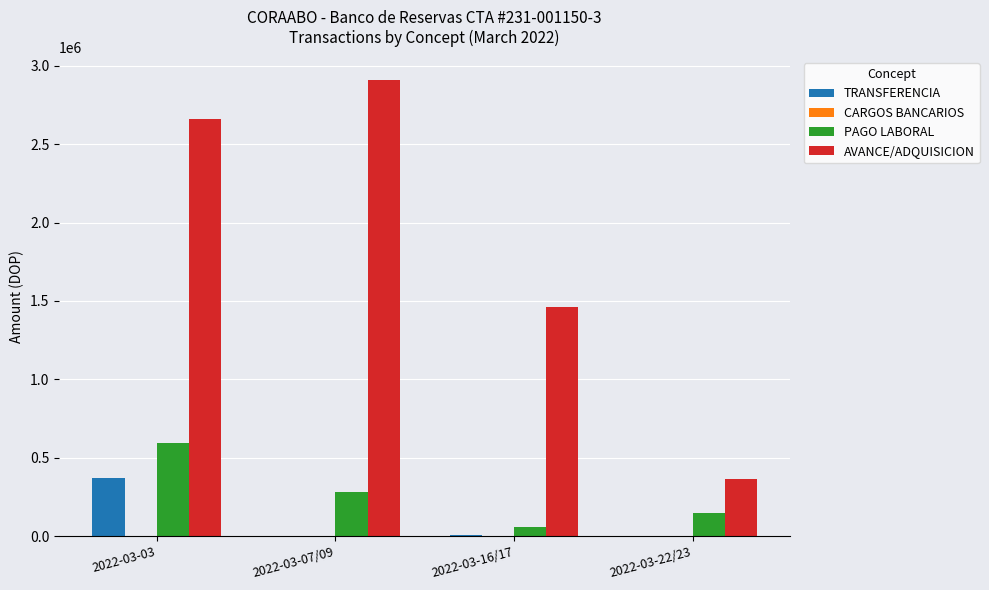

At which category is the sum across all series the highest?

2022-03-03